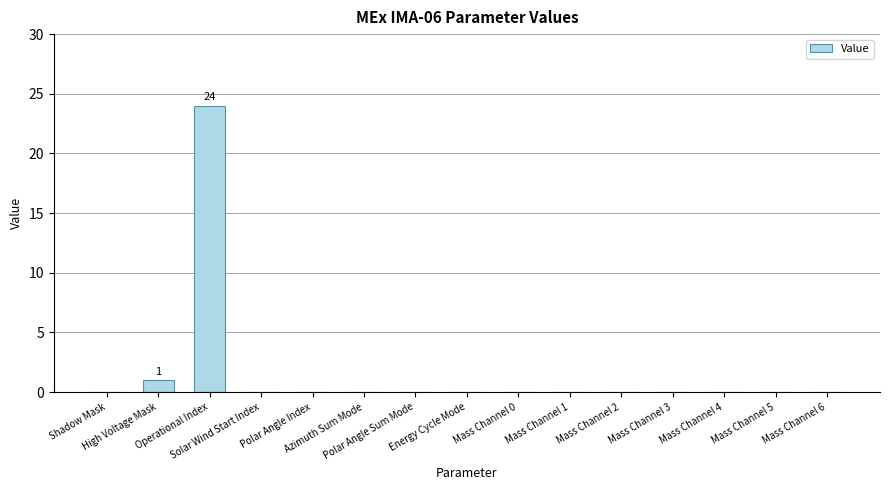

What is the greatest value displayed?

24